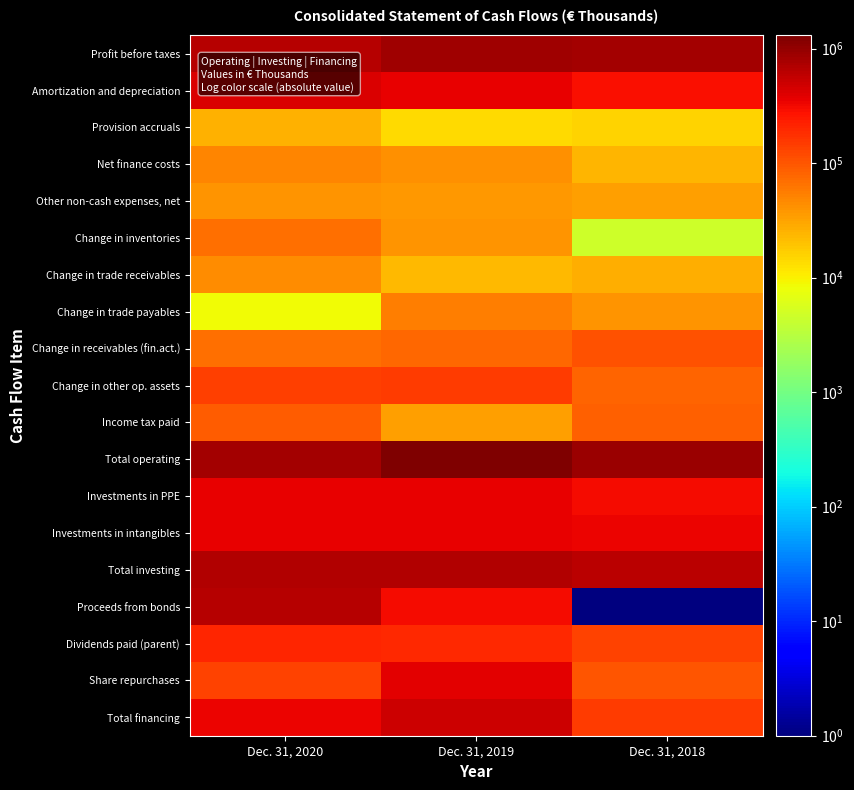

Rank the series by their maximum value, from lowest to highest.

Provision accruals, Other non-cash expenses, net, Change in trade receivables, Net finance costs, Change in trade payables, Change in inventories, Income tax paid, Change in receivables (fin.act.), Change in other op. assets, Dividends paid (parent), Investments in intangibles, Investments in PPE, Share repurchases, Amortization and depreciation, Total financing, Proceeds from bonds, Total investing, Profit before taxes, Total operating